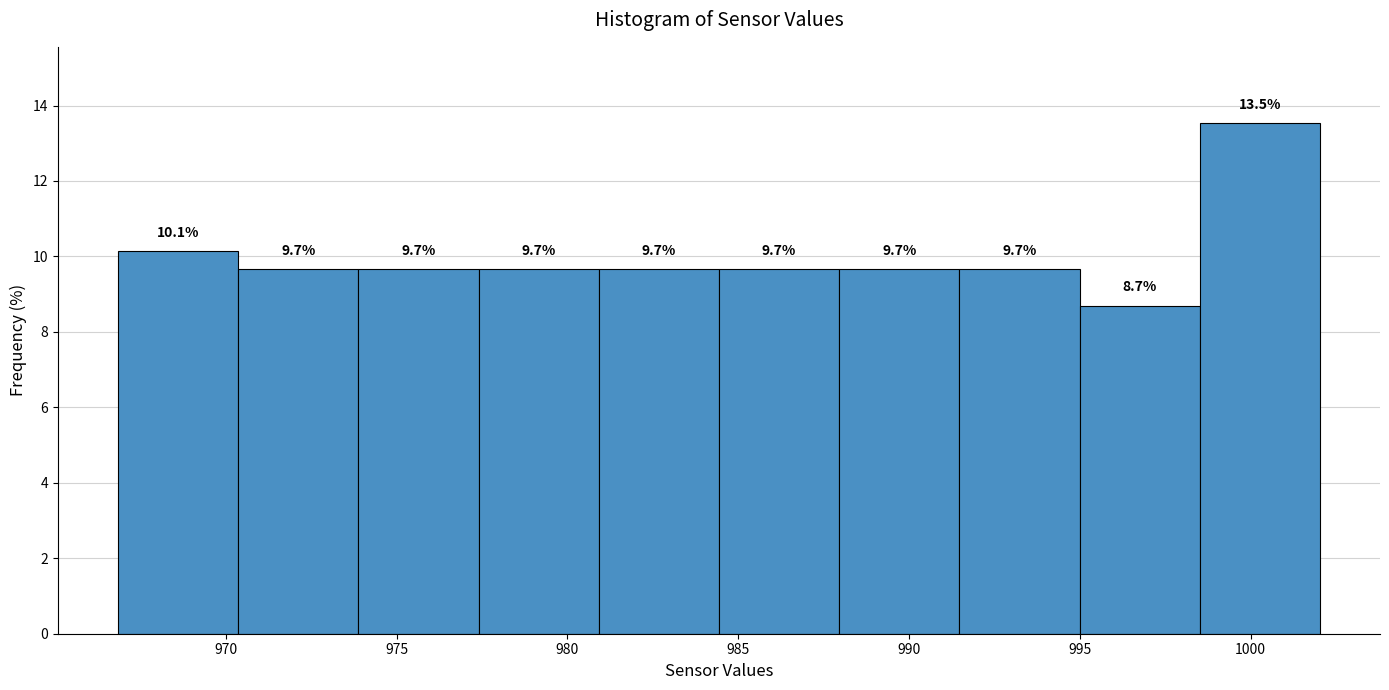

Reading left to right, list every bar in this chart as the range it spans on the x-axis followed by its height. The bar edges are not printed on the chart, so give them approximately, as read against the axis.

967.0 to 970.5: 10.1
970.5 to 974.0: 9.7
974.0 to 977.5: 9.7
977.5 to 981.0: 9.7
981.0 to 984.5: 9.7
984.5 to 988.0: 9.7
988.0 to 991.5: 9.7
991.5 to 995.0: 9.7
995.0 to 998.5: 8.7
998.5 to 1002.0: 13.5